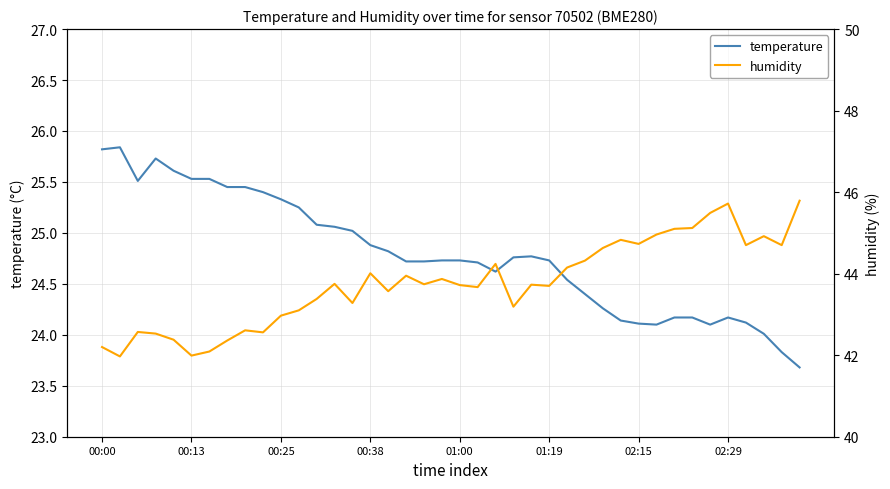

What are all the series names shown in the legend?

temperature, humidity